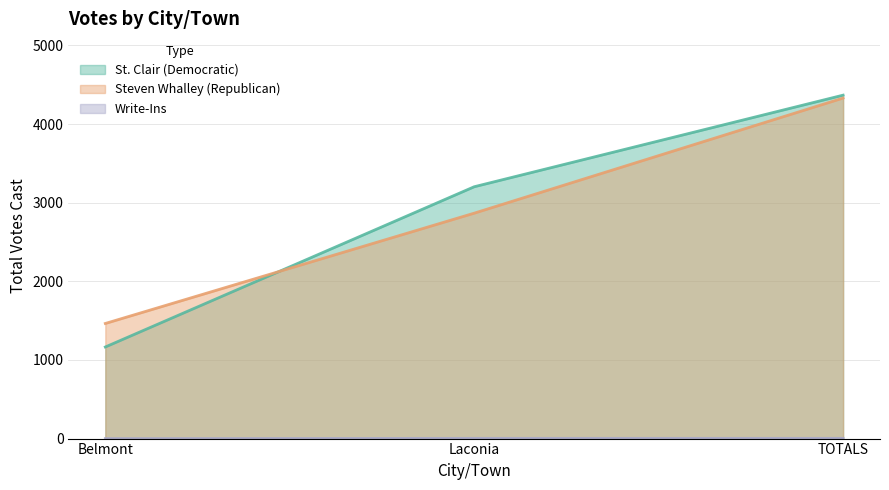

Is the value of Steven Whalley (Republican) at Laconia greater than the value of Write-Ins at Laconia?

Yes